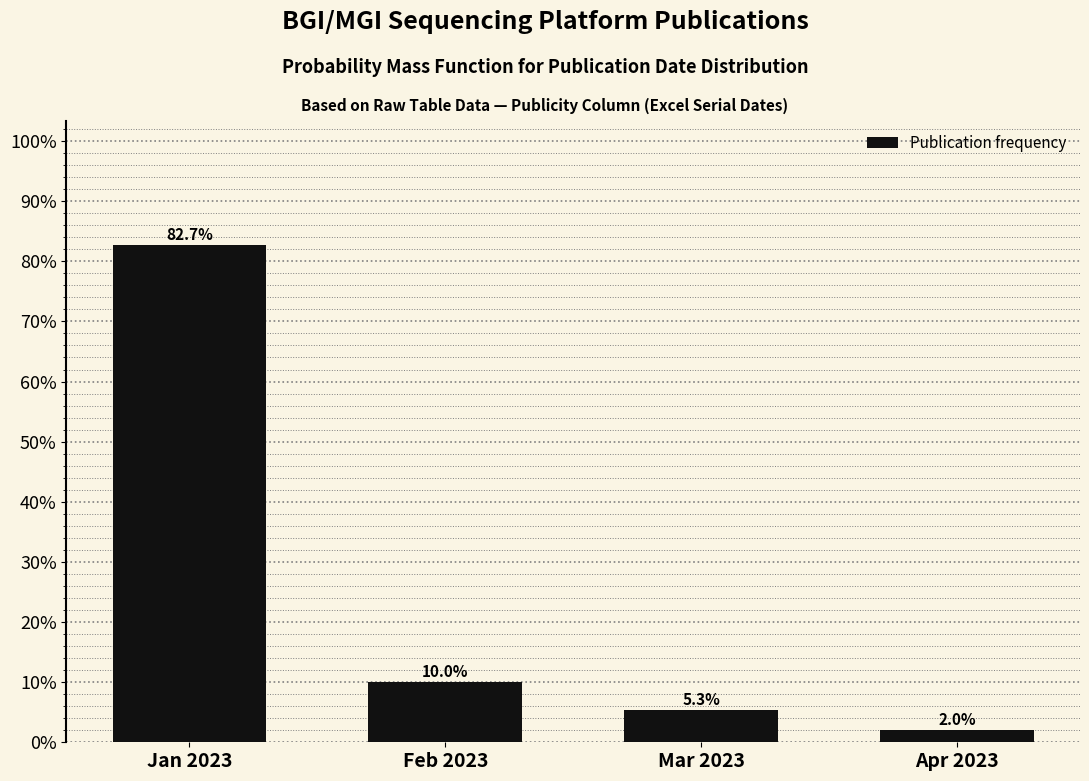

Reading left to right, what are all the values shown in this chart?

Jan 2023=82.7	Feb 2023=10.0	Mar 2023=5.3	Apr 2023=2.0